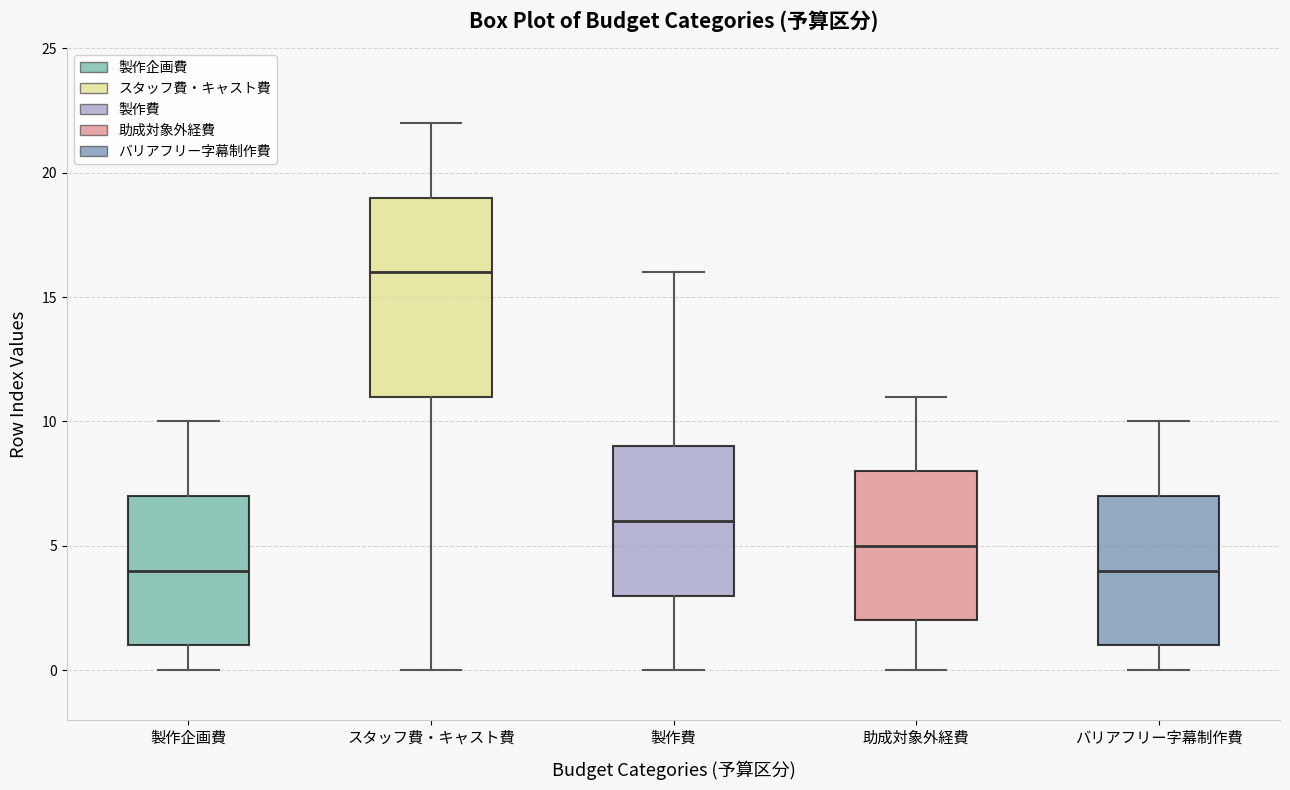

Where does the lower whisker of the box for 製作費 end on the y-axis? The values are not printed on the chart, so give them approximately, as read against the axis.

0